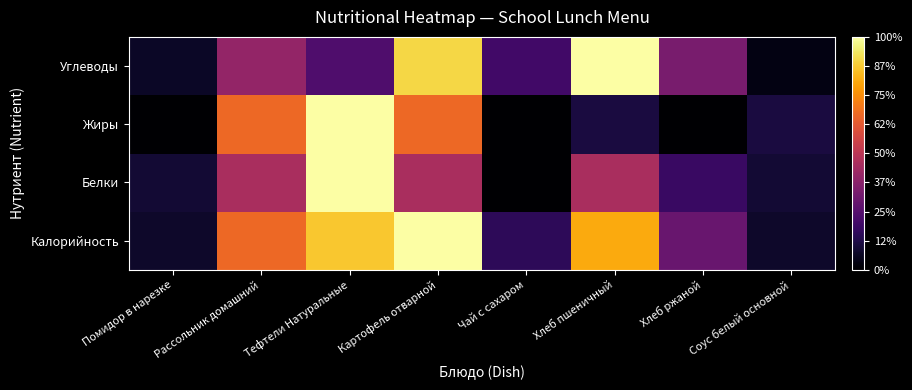

Which category has the lowest value across all series?

Чай с сахаром